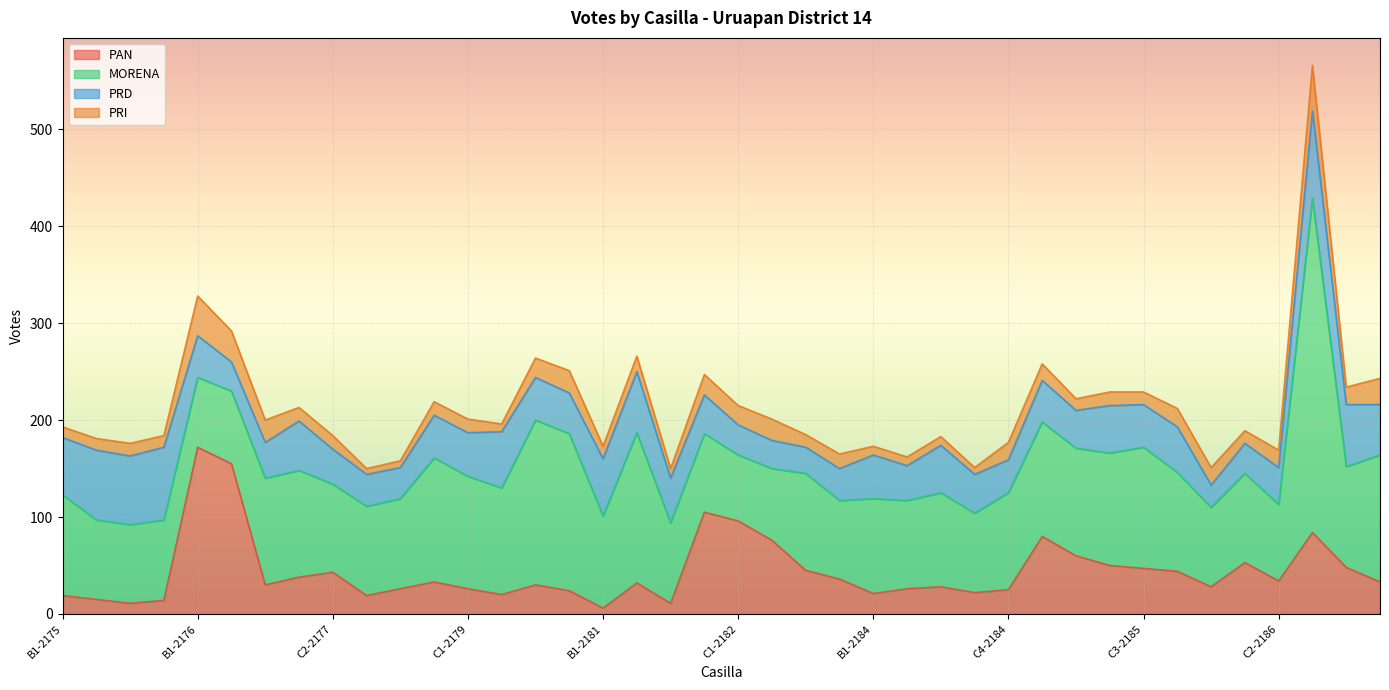

What is the label of the 9th point from the right?

C2-2185